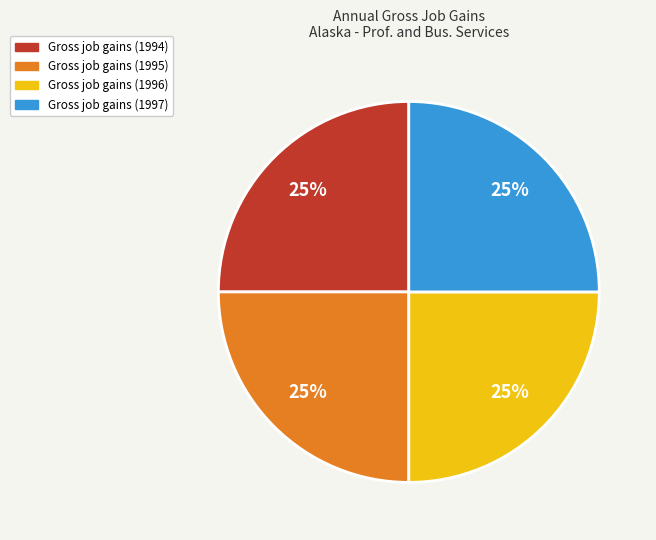

Is there a majority slice in this chart?

No